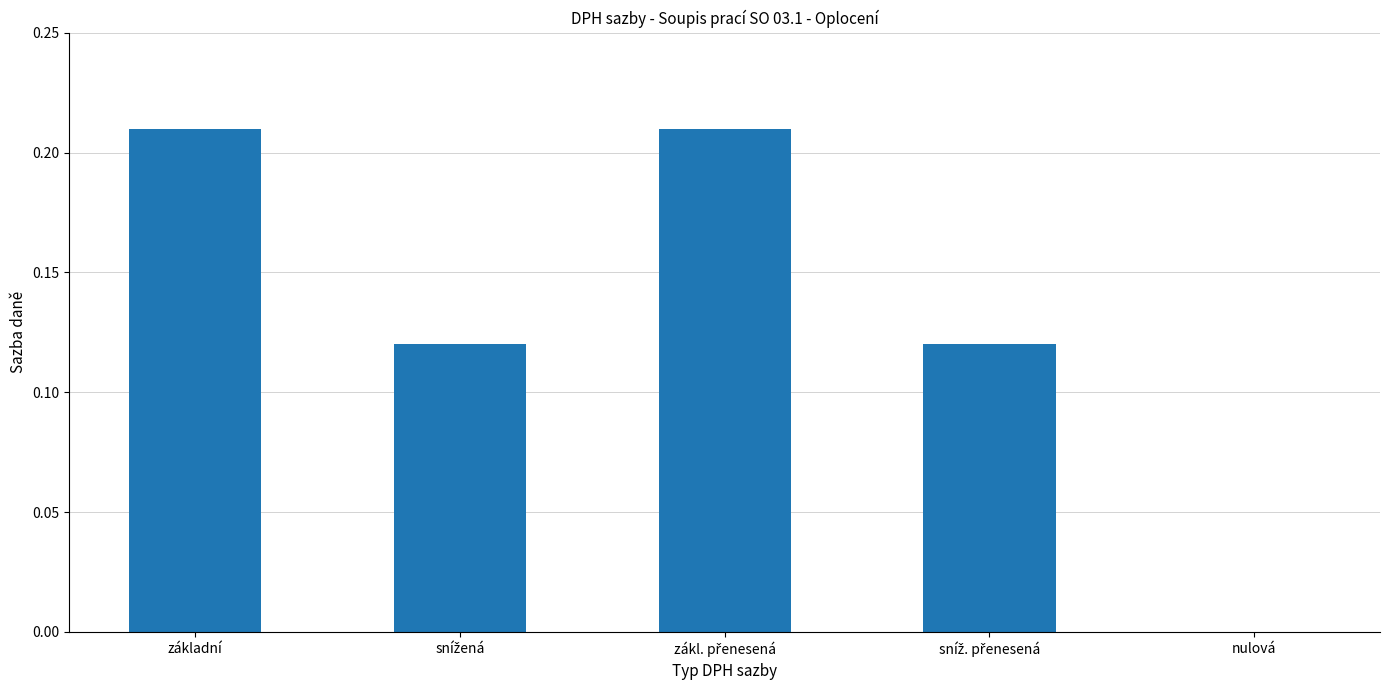

Are the bars horizontal?

No